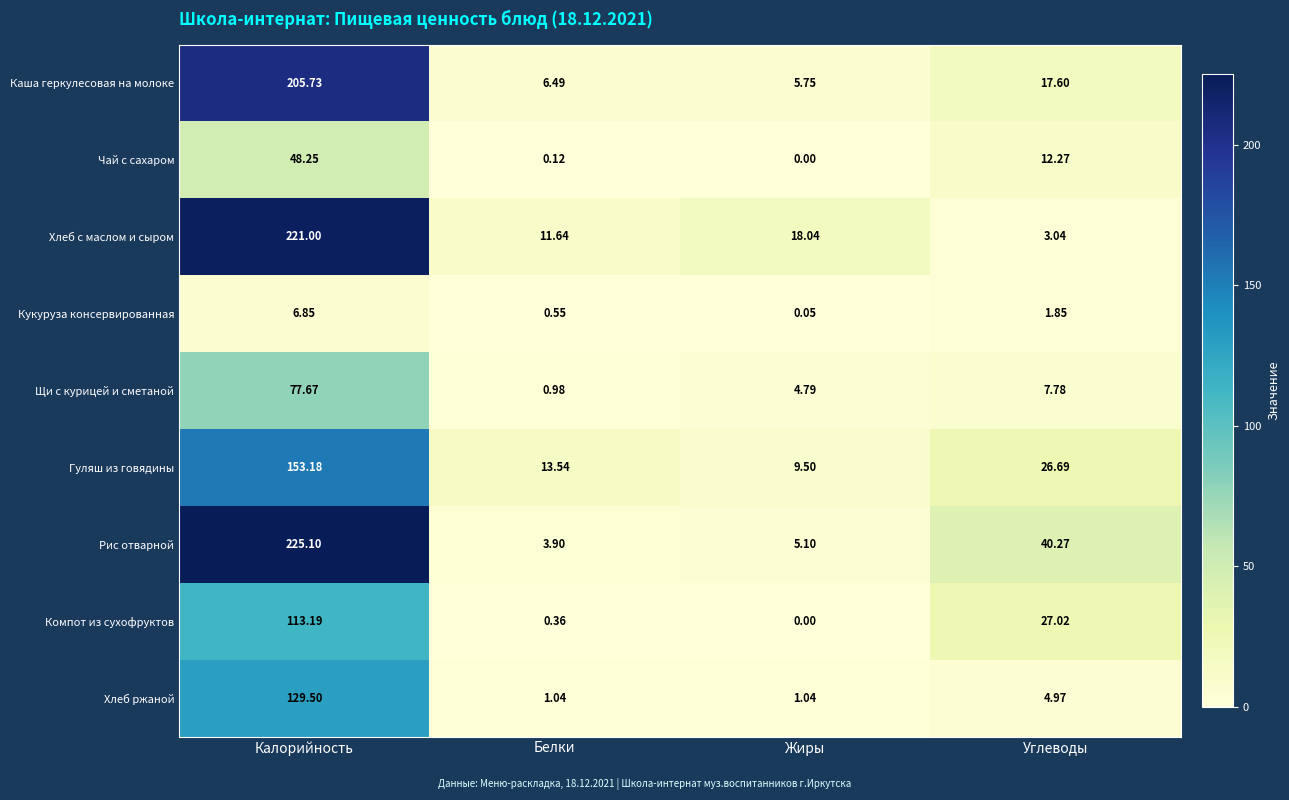

At which category is the sum across all series the highest?

Калорийность